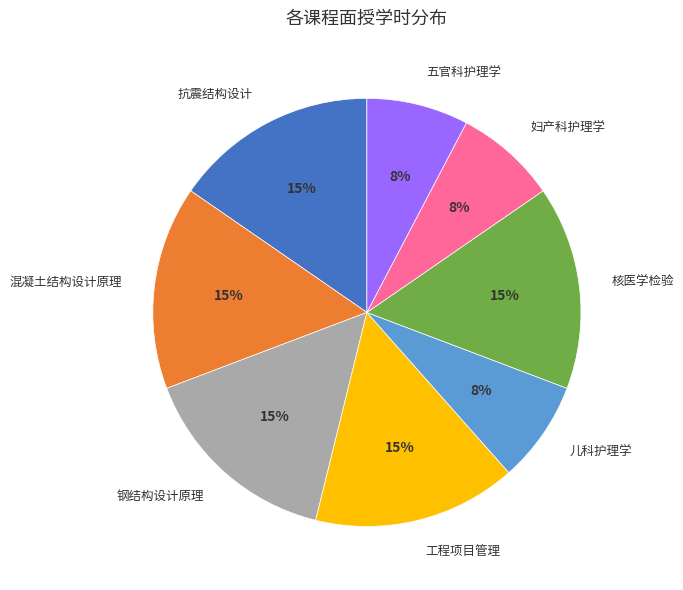

What is the ratio of the value at 抗震结构设计 to the value at 钢结构设计原理?

1.0